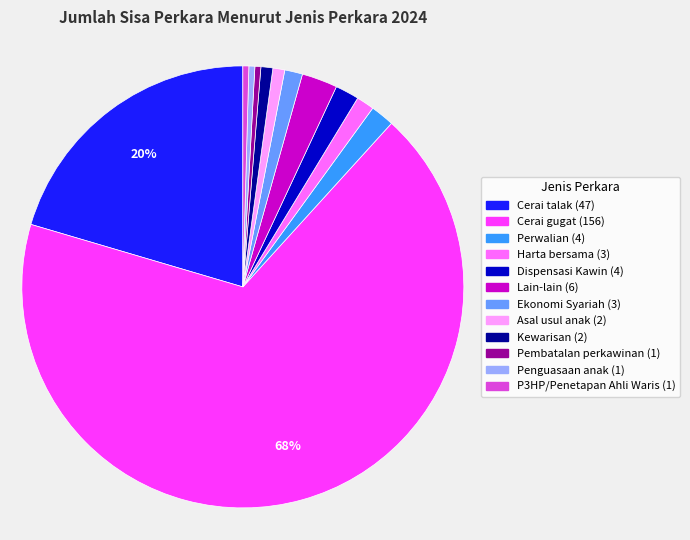

Is there any slice that represents more than half of the pie?

Yes